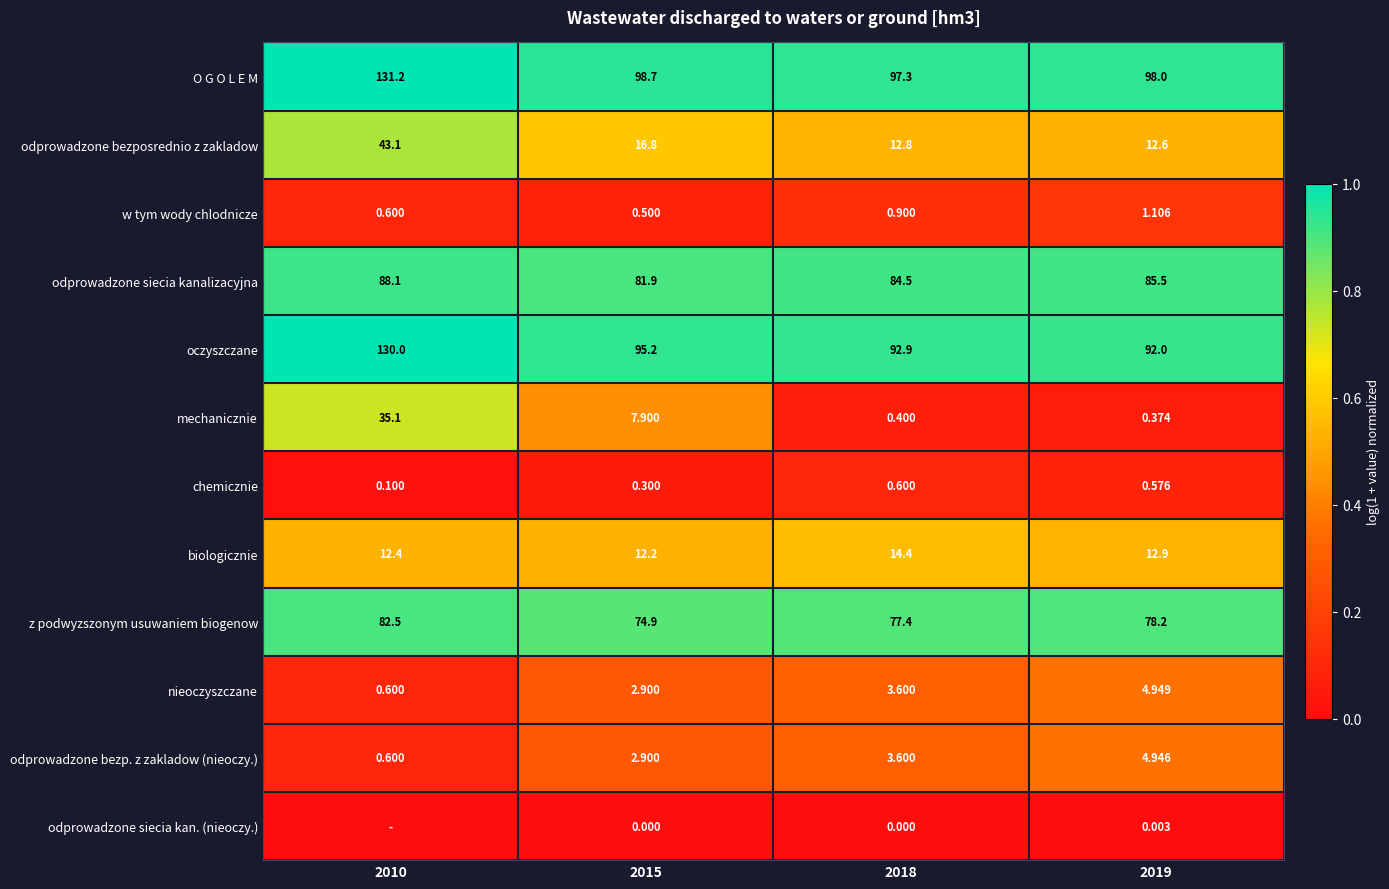

Which has a higher value, 2018 or 2010?

2010